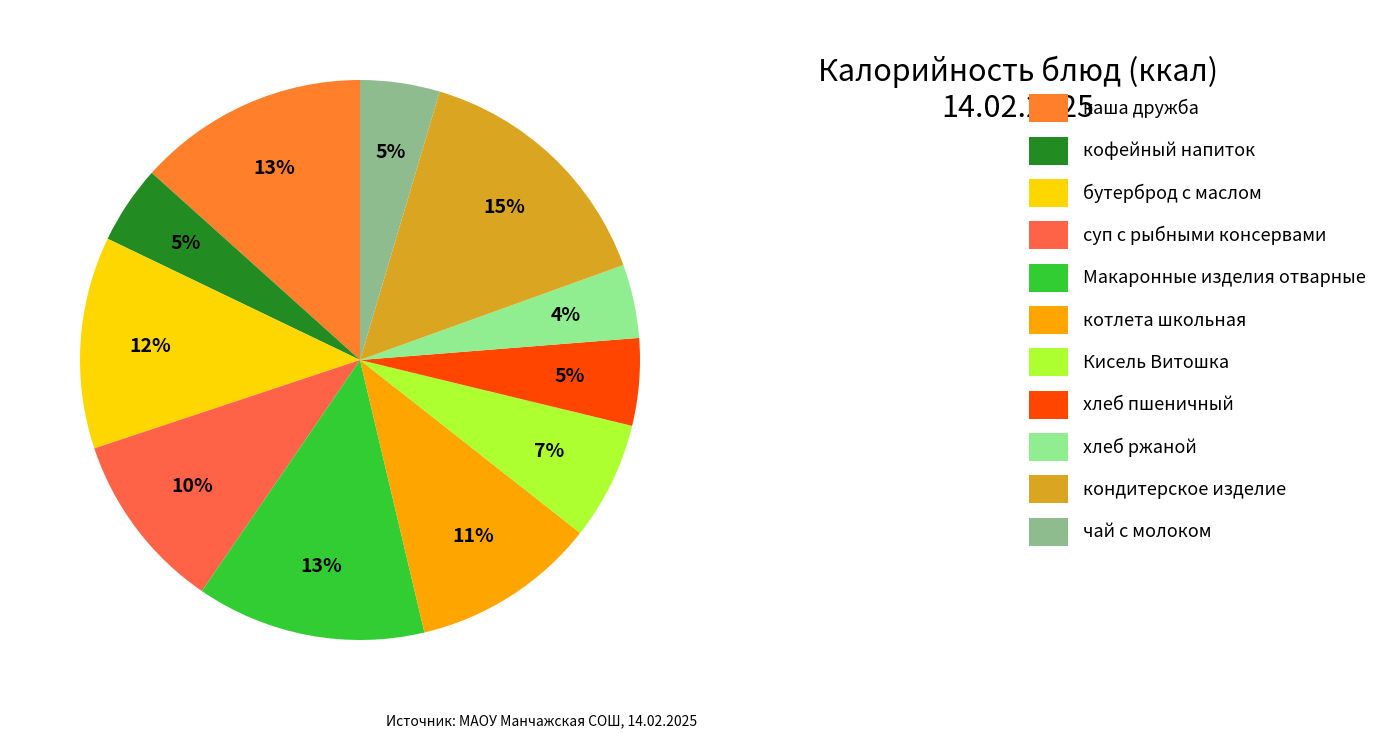

Count the number of slices in the pie.

11